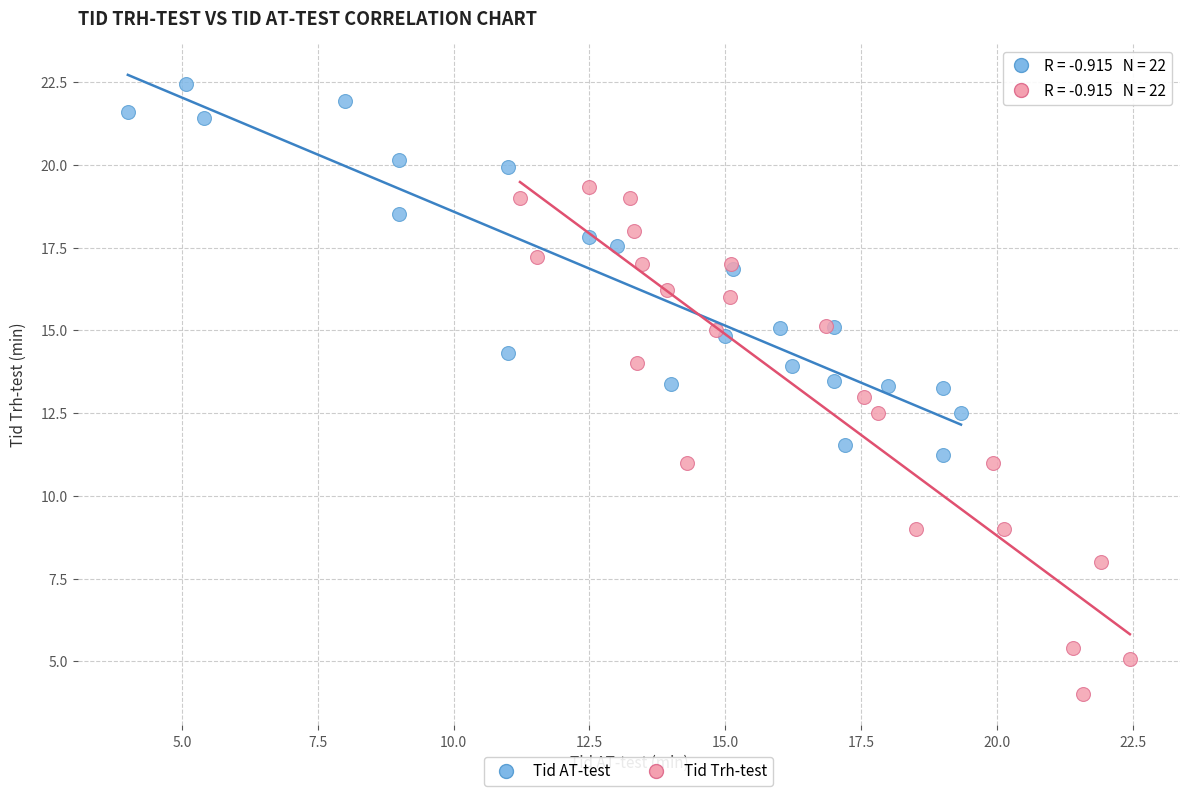

Which series contains the highest Y value?

Tid AT-test